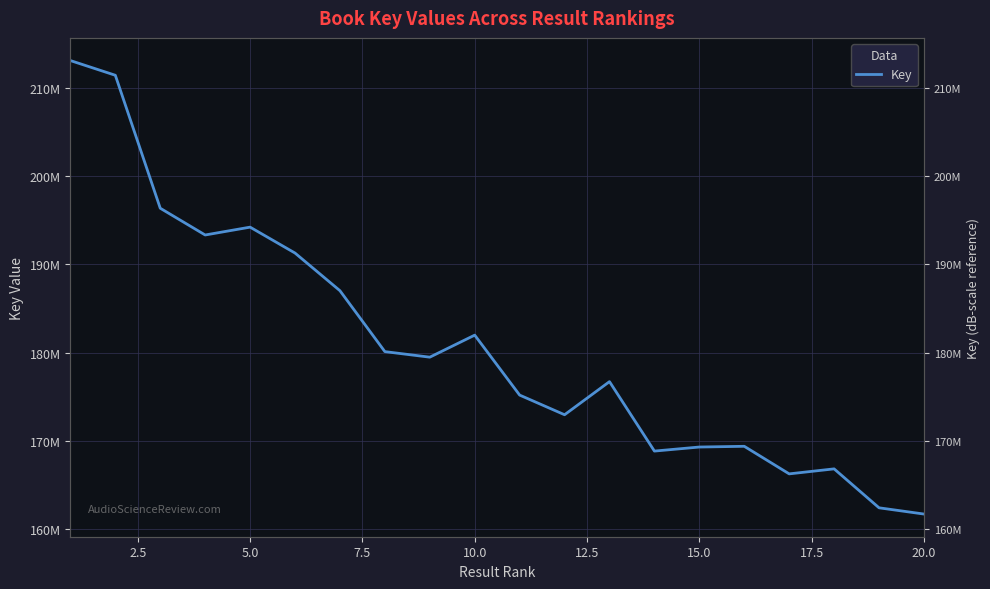

What is the minimum value shown in the chart?

161716766